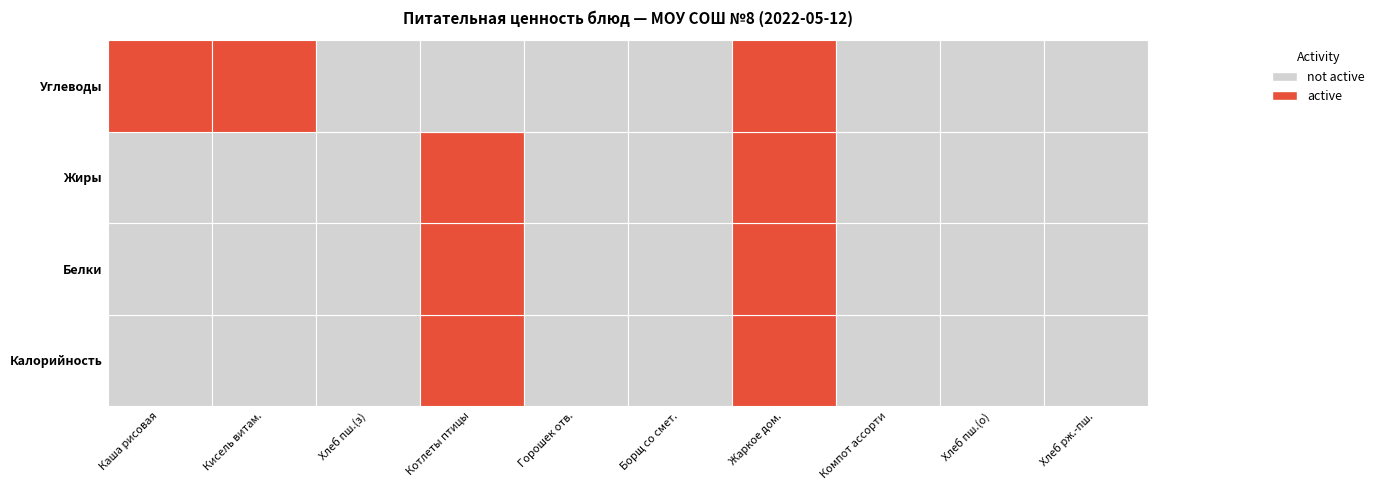

Is it true that Жиры equals 0.7 at Кисель витам.?

False